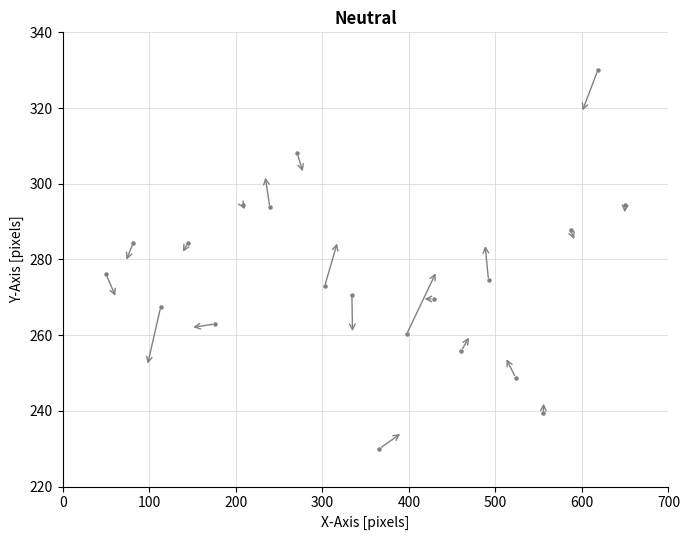

What is the range of X values (max minus min)?

600.0